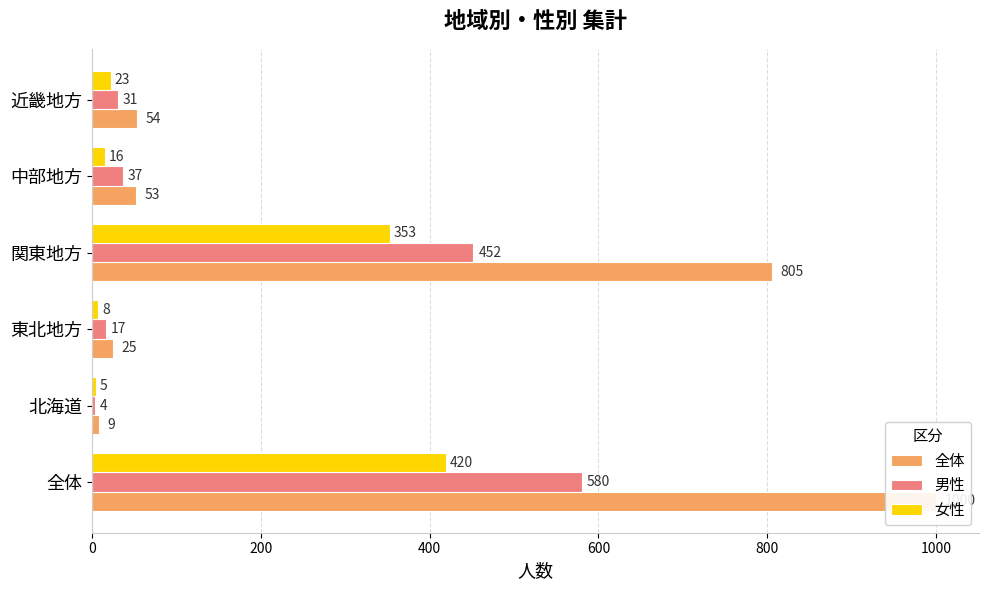

What is the value of the 女性 bar at the 3rd from the left?

8